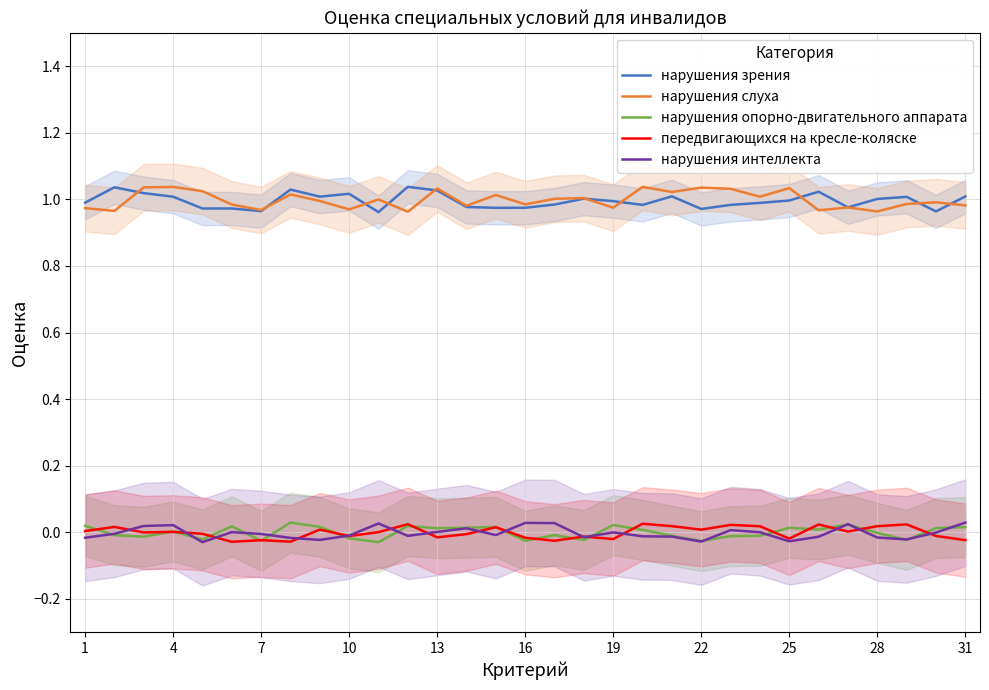

True or false: нарушения интеллекта and нарушения слуха intersect in this chart.

False